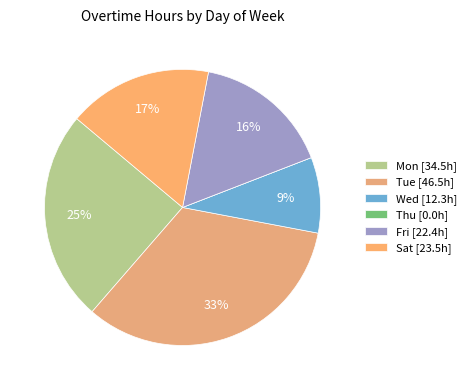

To the nearest percent, what percentage of the pie is Fri?

16%